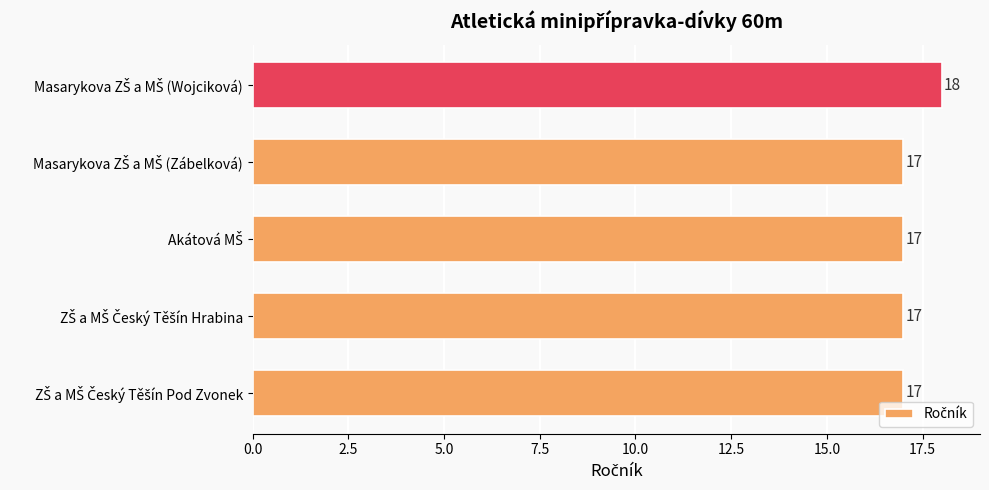

What is the greatest value displayed?

18